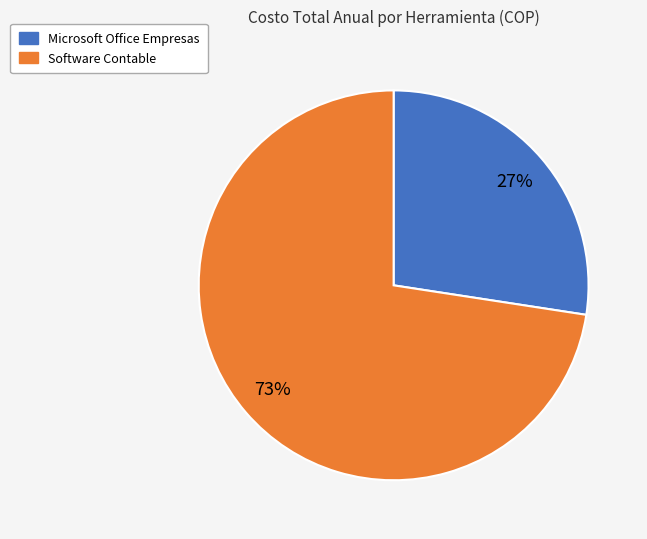

Count the number of slices in the pie.

2